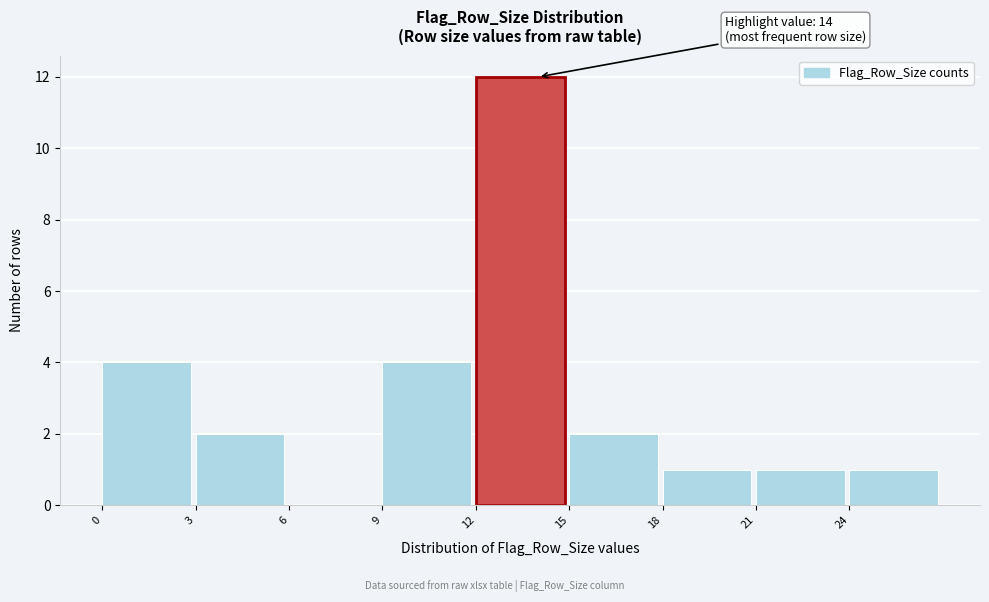

Which range on the x-axis has the tallest bar?

12 to 15